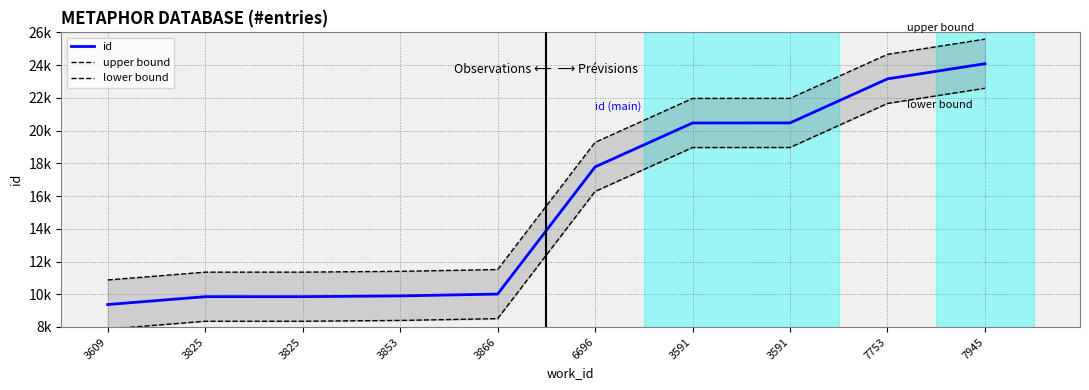

Which series has the largest total across all categories?

upper bound